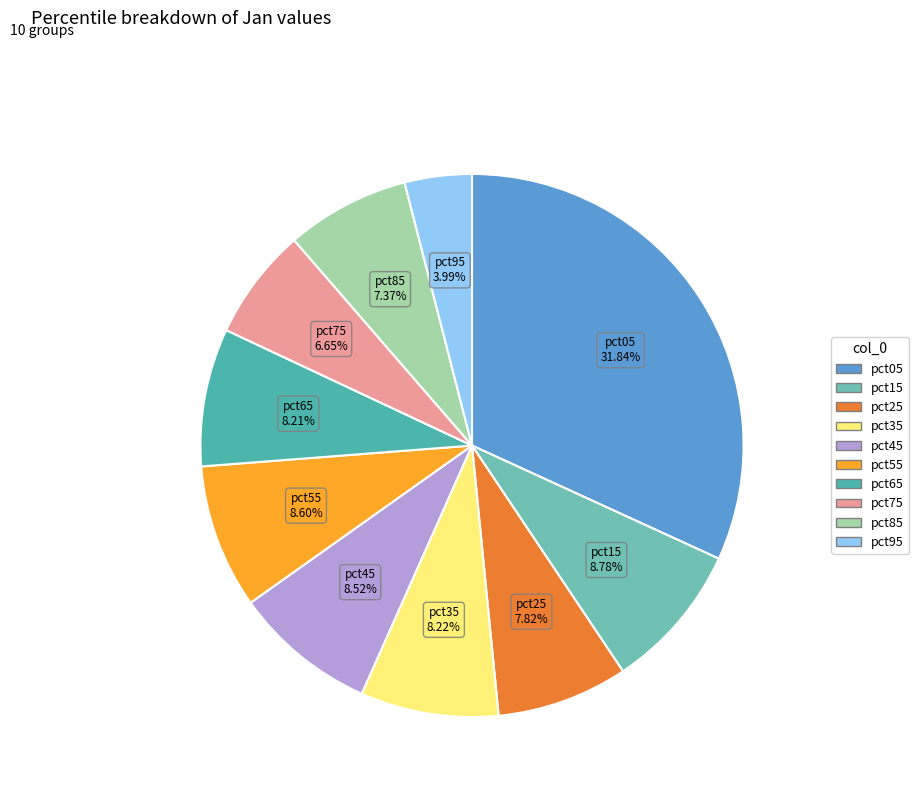

Approximately how many times larger is the value at pct55 compared to pct65?

1.0